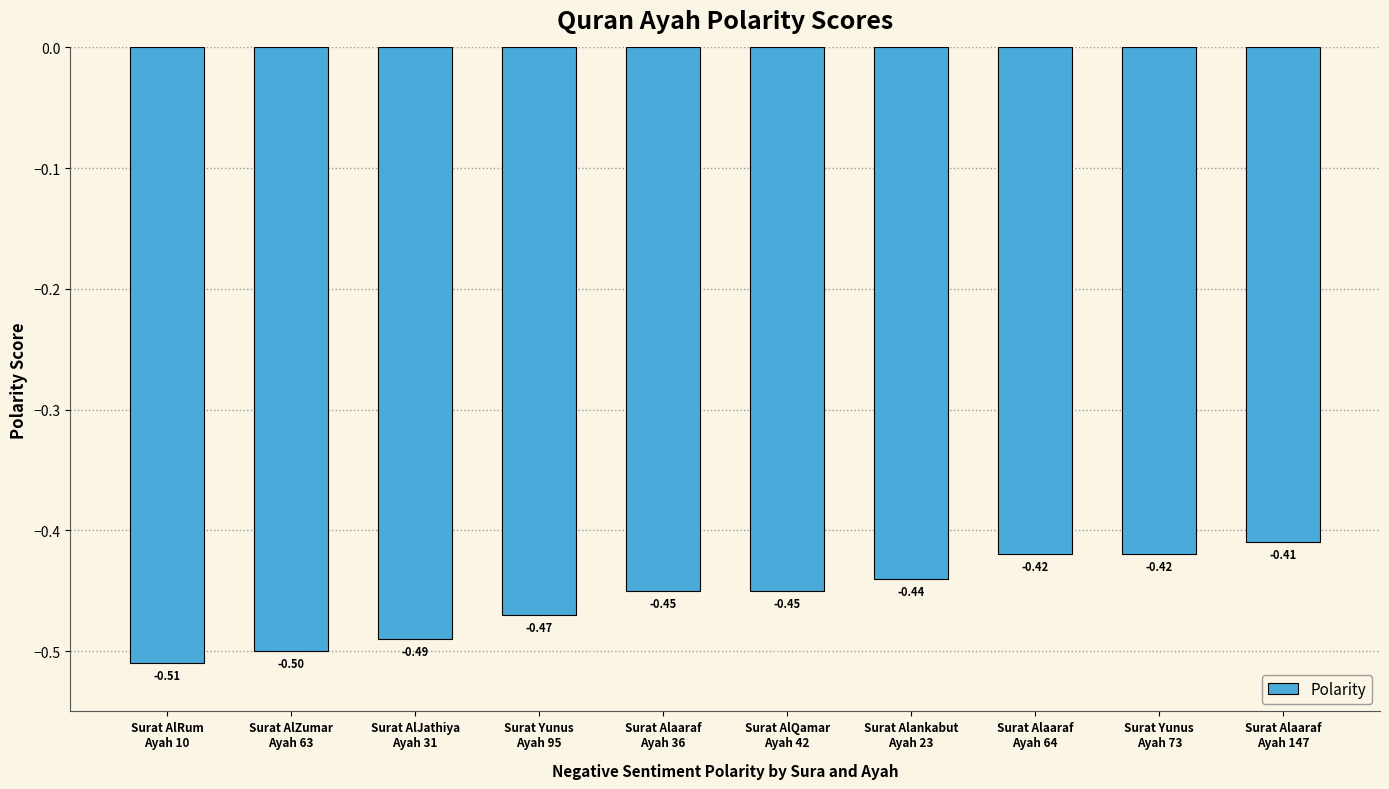

What value does the data have at Surat AlZumar
Ayah 63?

-0.5